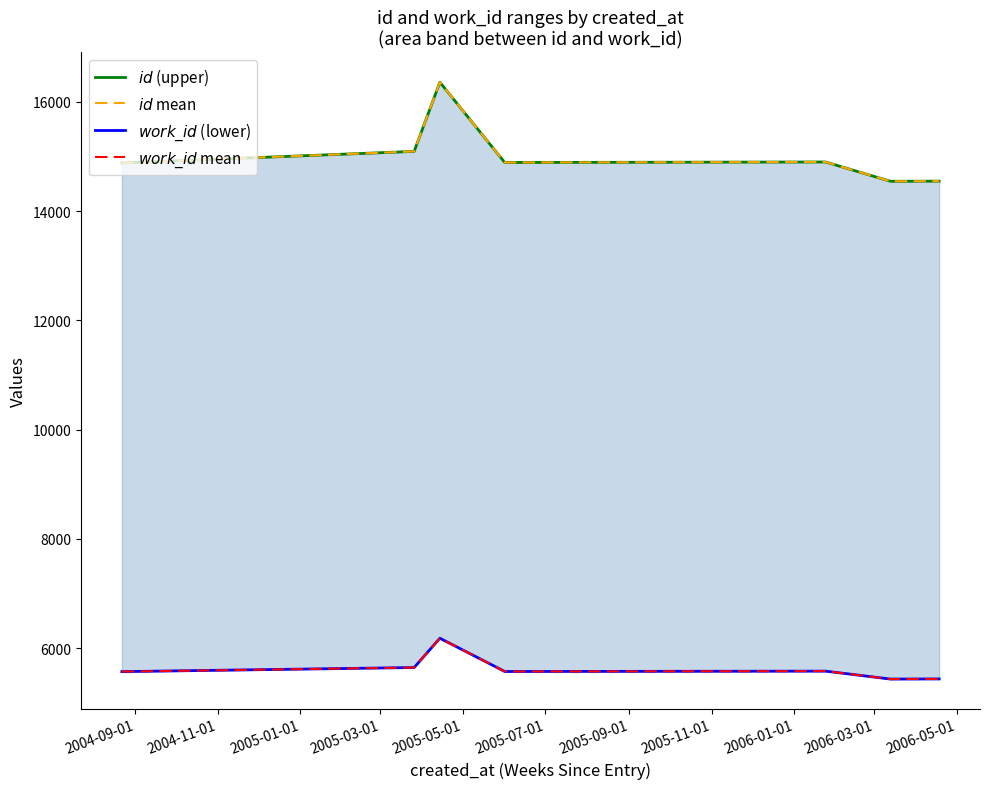

Reading left to right, list all the values displayed in this chart.

$id$ (upper): 14883	15094	16360	14889	14891	14900	14547	14549
$id$ mean: 14883	15094	16360	14889	14891	14900	14547	14549
$work\_id$ (lower): 5572	5647	6183	5574	5574	5581	5436	5438
$work\_id$ mean: 5572	5647	6183	5574	5574	5581	5436	5438